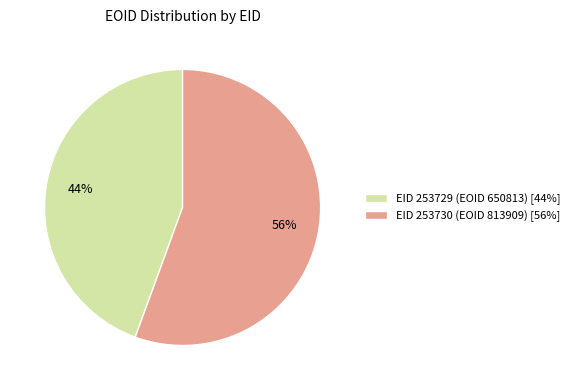

Is there a majority slice in this chart?

Yes